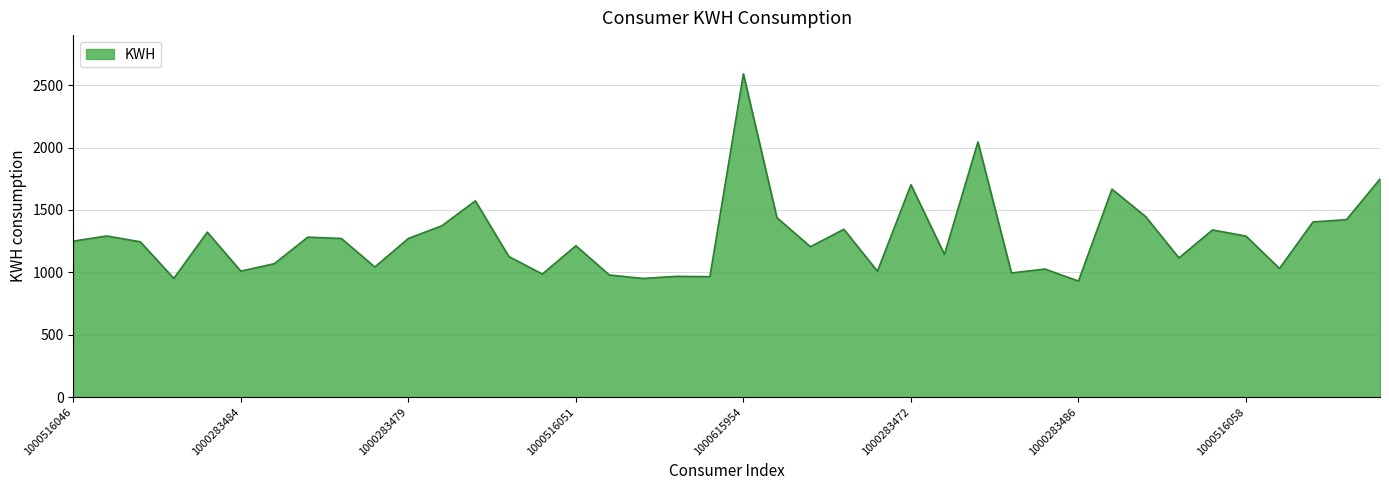

How many lines are shown in the chart?

1